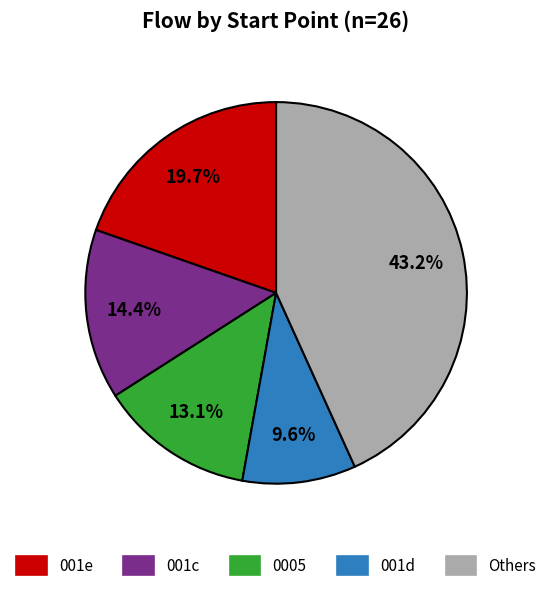

Does any single category account for the majority?

No